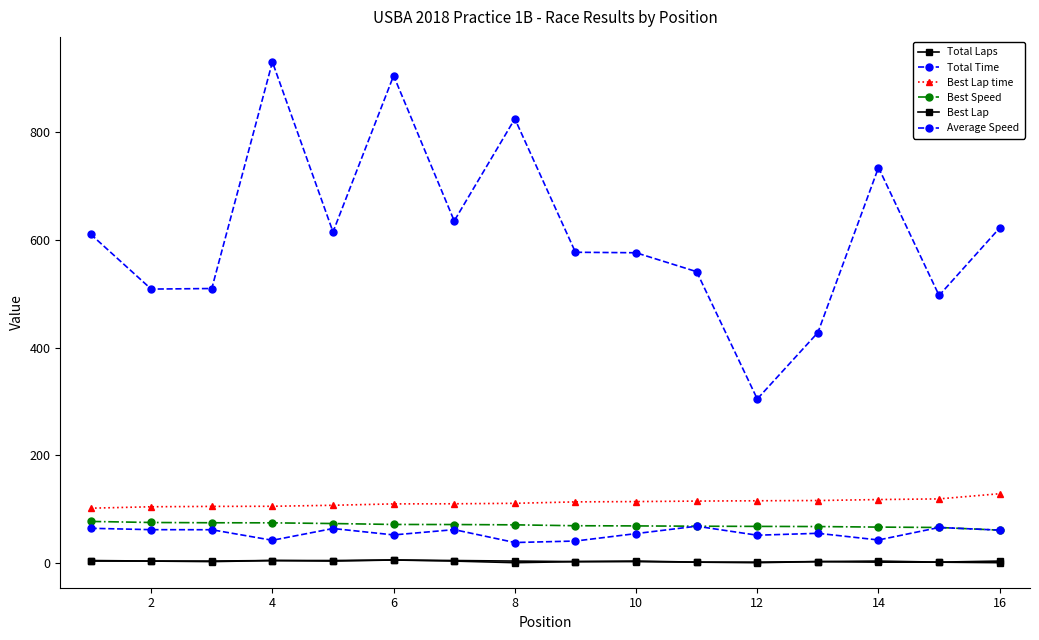

Does the chart display data point markers on the line(s)?

Yes